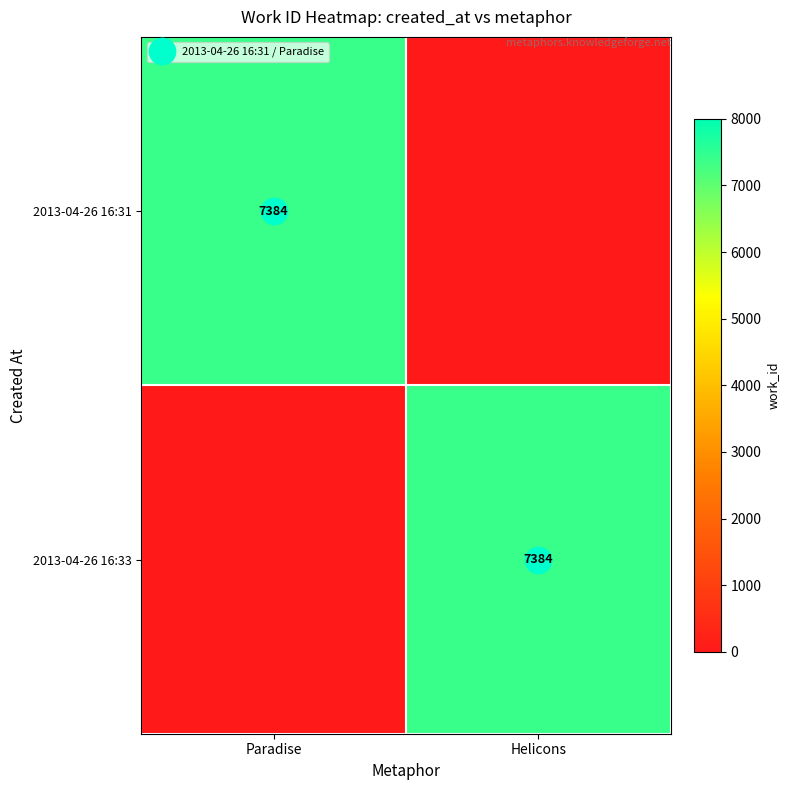

At which label does 2013-04-26 16:31 reach its peak?

Paradise